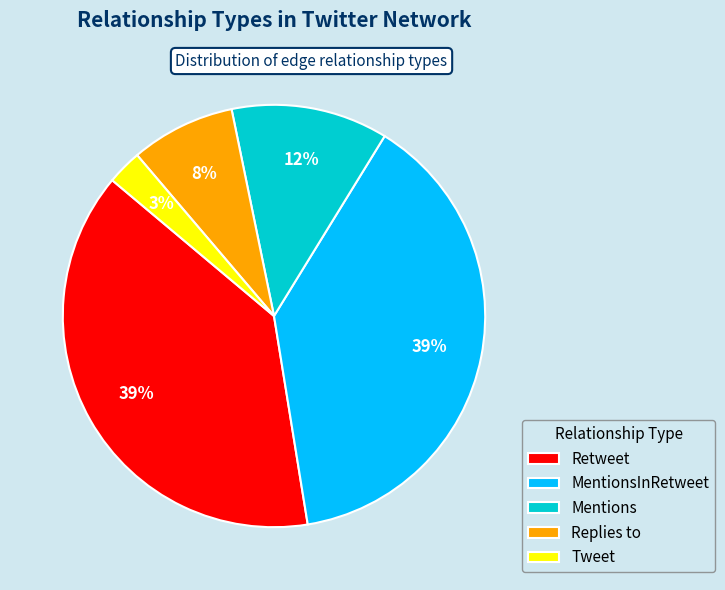

Is it true that Tweet is 3% of the pie?

True